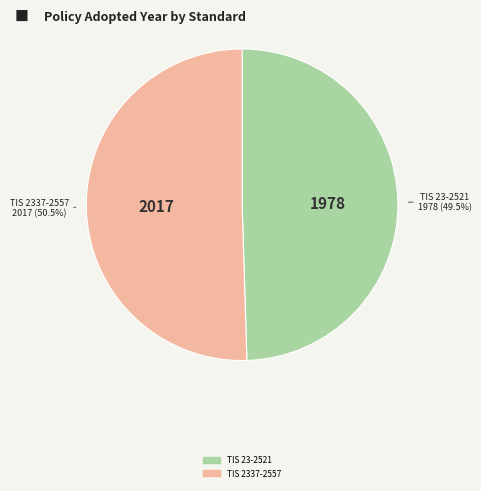

Is there any slice that represents more than half of the pie?

Yes